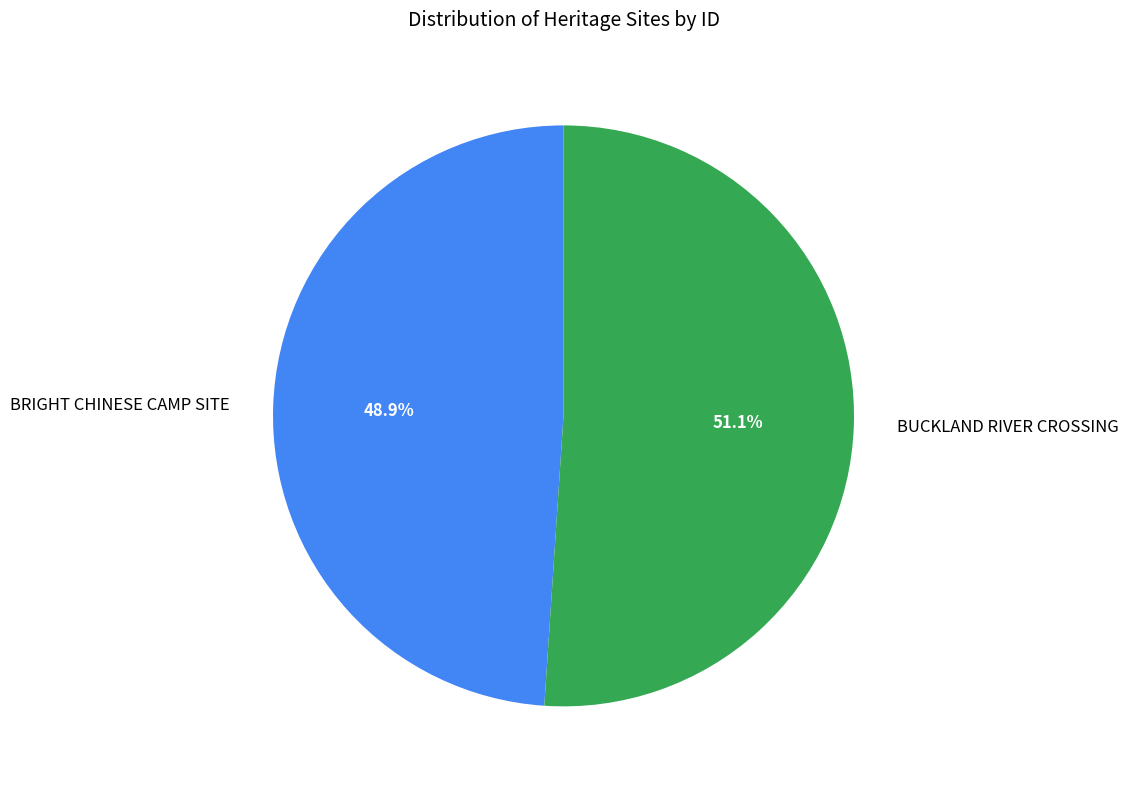

What percentage is NOT represented by BRIGHT CHINESE CAMP SITE?

51.1%